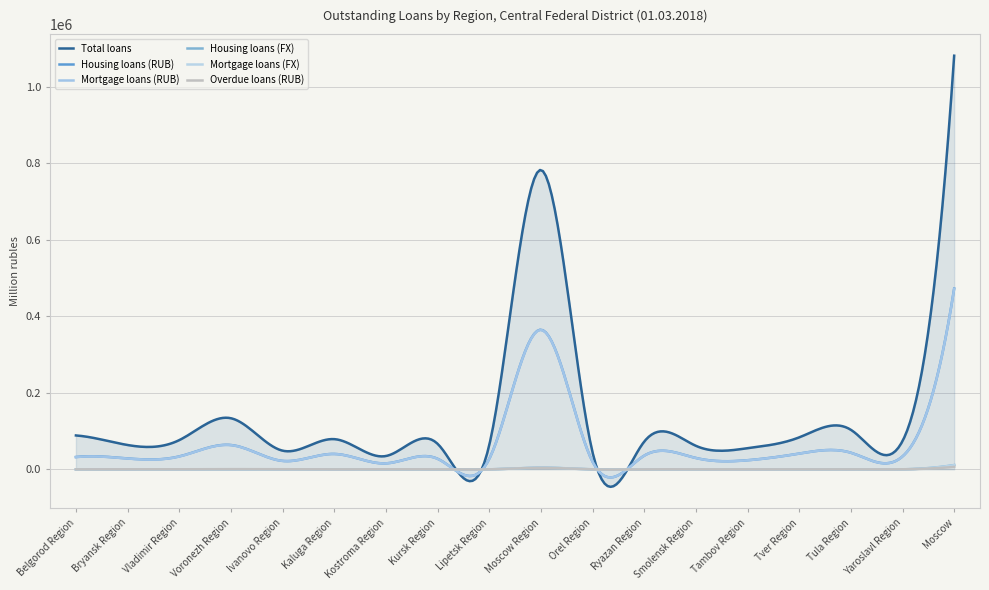

True or false: Total loans and Housing loans (FX) intersect in this chart.

True